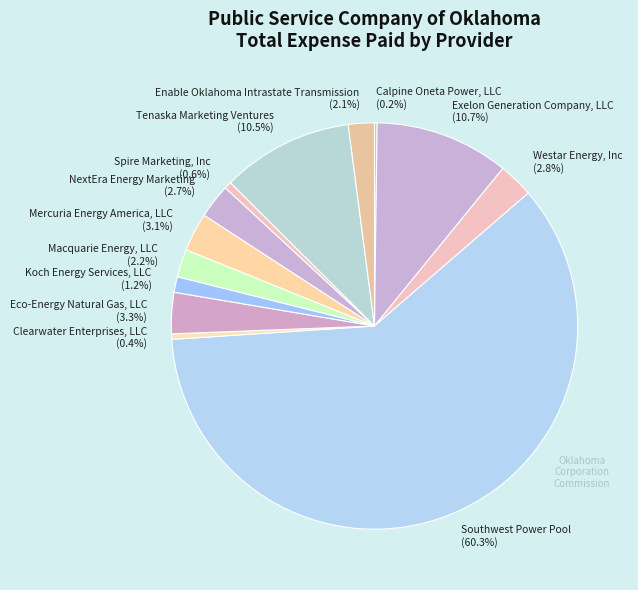

To the nearest percent, what portion does Koch Energy Services, LLC represent?

1%